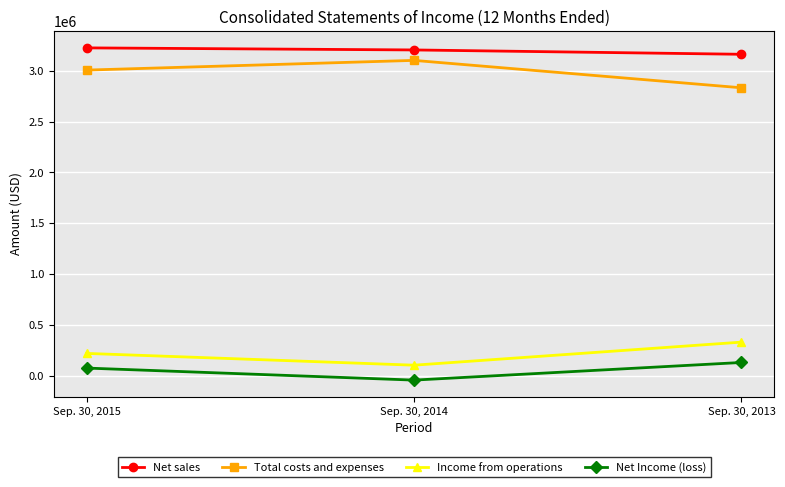

Reading left to right, transcribe all the data shown in this chart.

Net sales: Sep. 30, 2015=3226124	Sep. 30, 2014=3205778	Sep. 30, 2013=3163041
Total costs and expenses: Sep. 30, 2015=3007423	Sep. 30, 2014=3103038	Sep. 30, 2013=2833276
Income from operations: Sep. 30, 2015=218701	Sep. 30, 2014=102740	Sep. 30, 2013=329765
Net Income (loss): Sep. 30, 2015=74418	Sep. 30, 2014=-44152	Sep. 30, 2013=129480